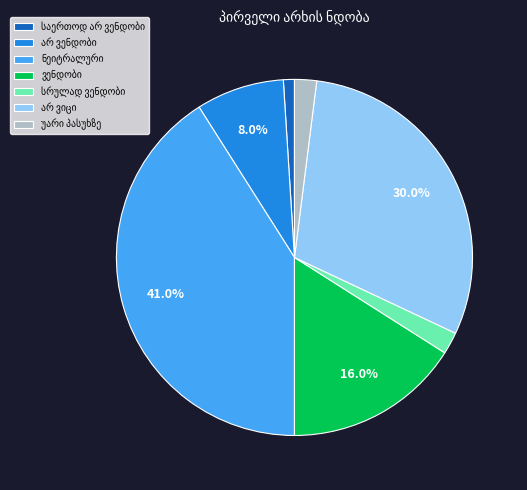

Is there any slice that represents more than half of the pie?

No